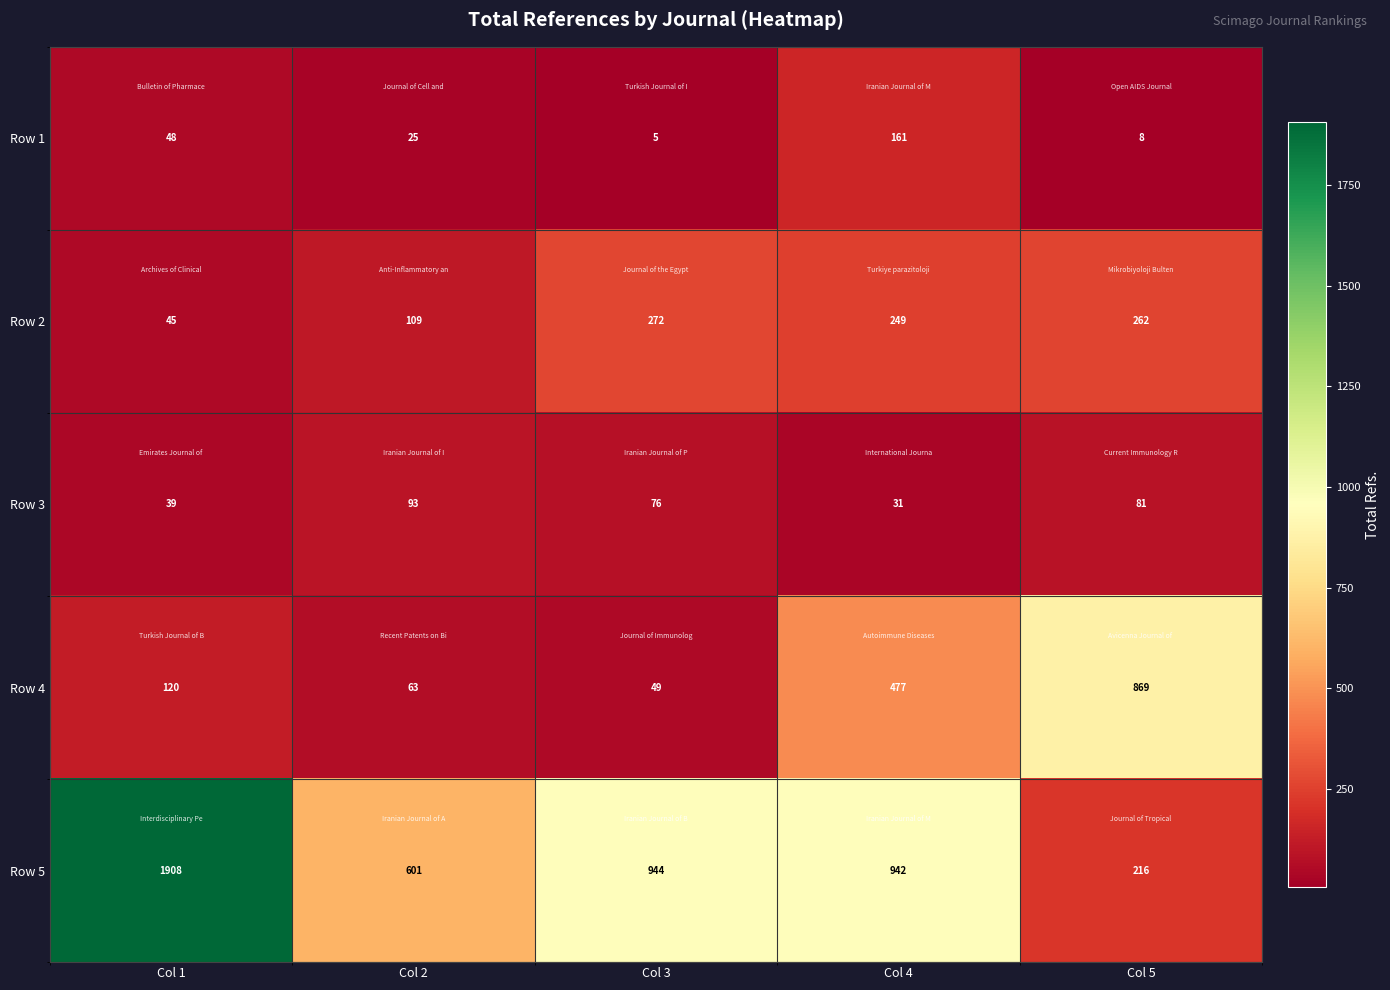

Between Col 1 and Col 2, which series saw the biggest shift?

Row 5